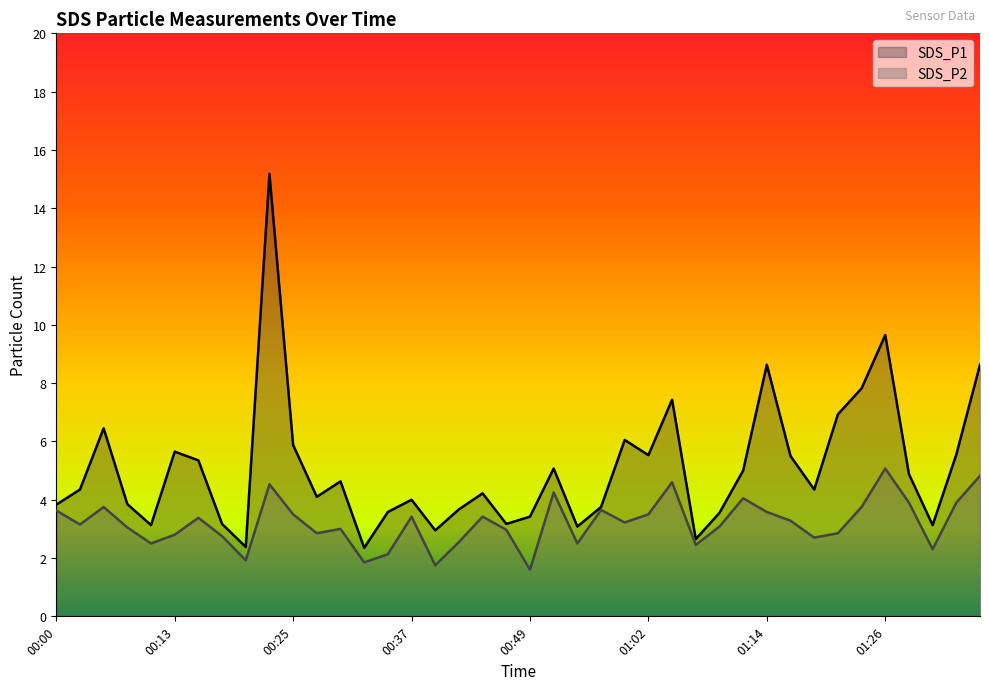

Where is SDS_P2 nearest to the value 3?

00:30